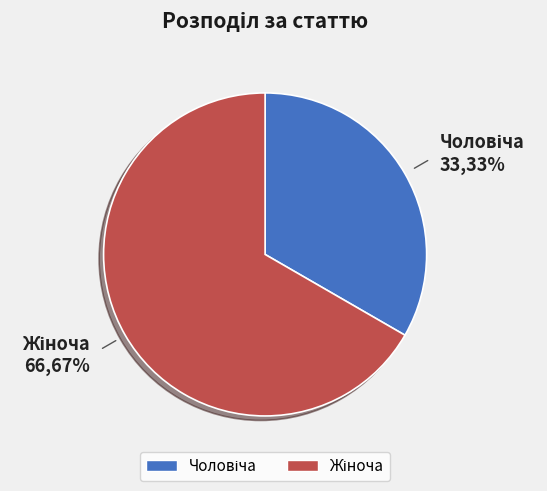

Is there any slice that represents more than half of the pie?

Yes